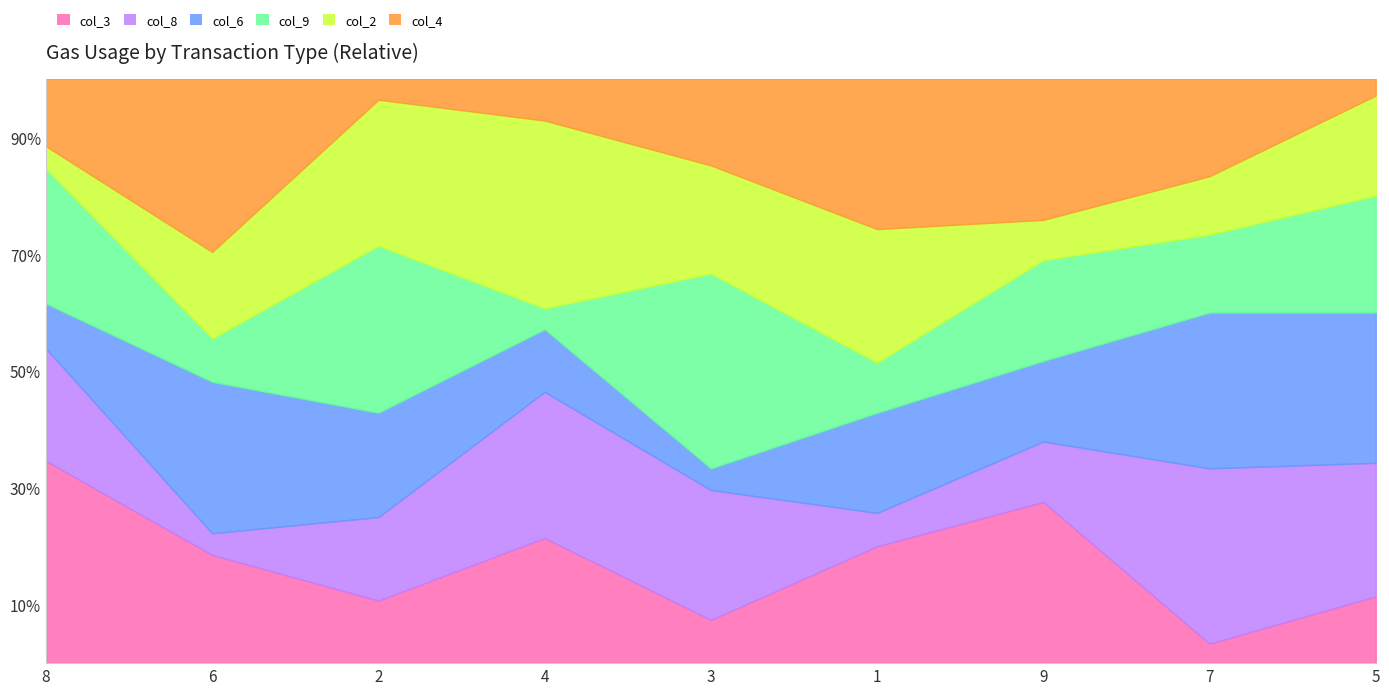

What is the total value across all series at 2?

100.0